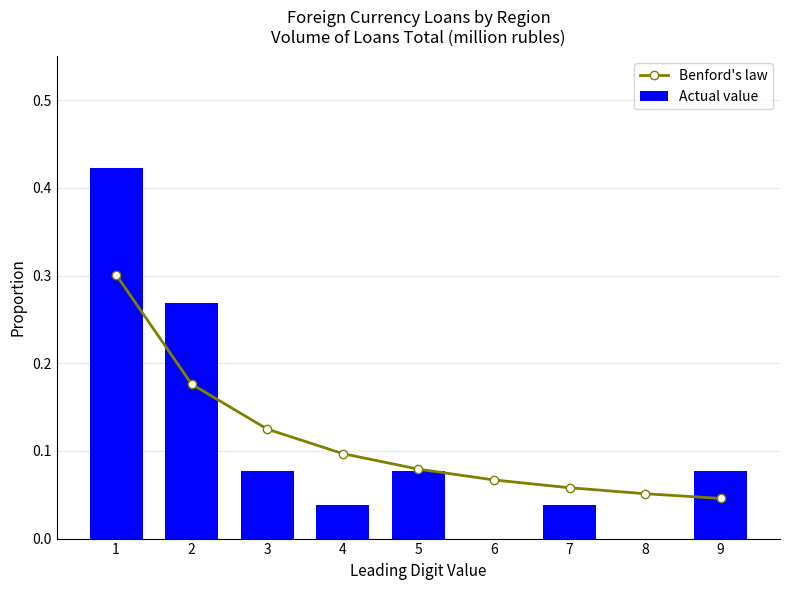

What is the sum of the Actual value values at 3 and 2?

0.3